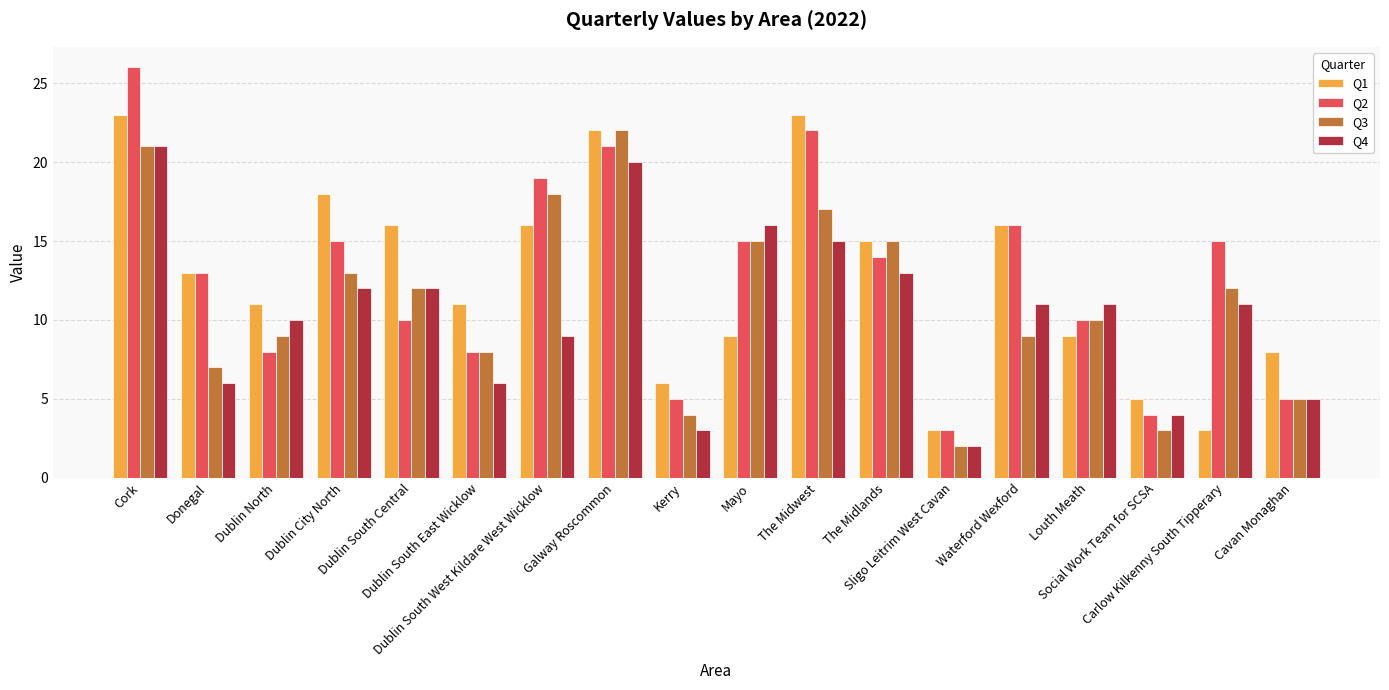

What is the maximum value shown in the chart?

26